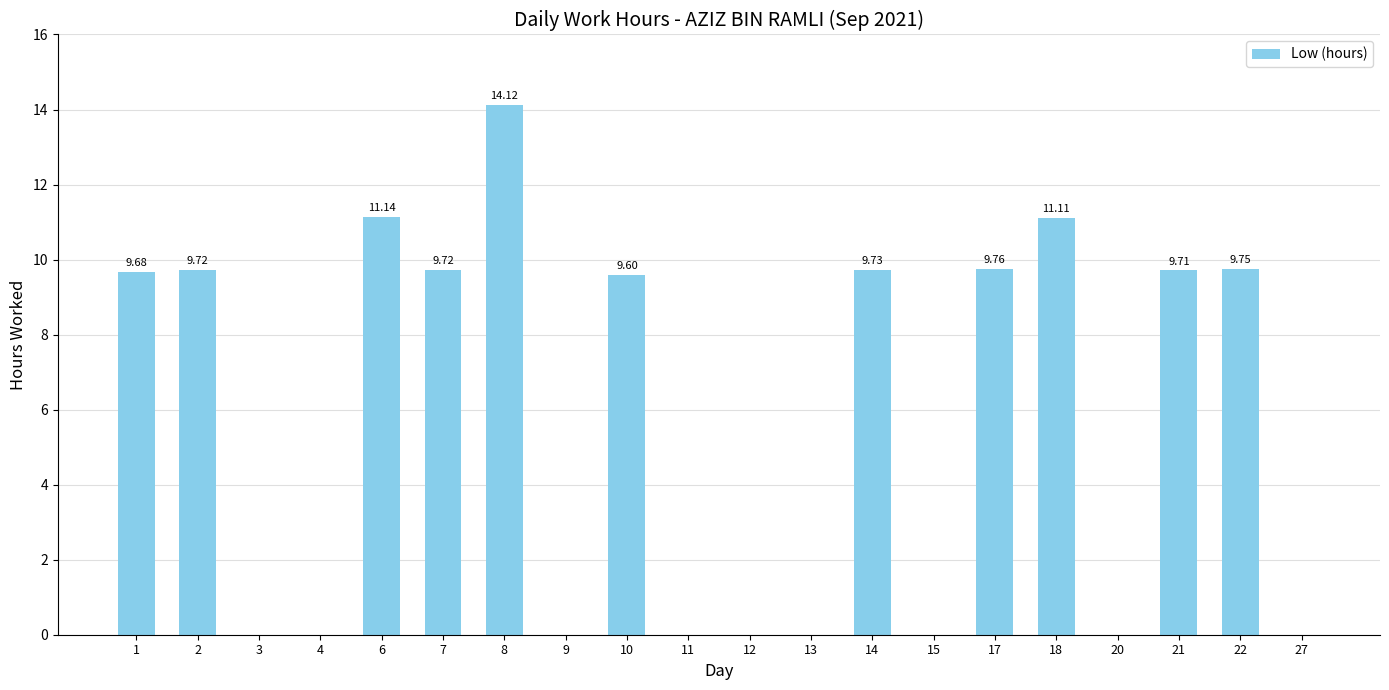

Between 1 and 6, which is larger?

6